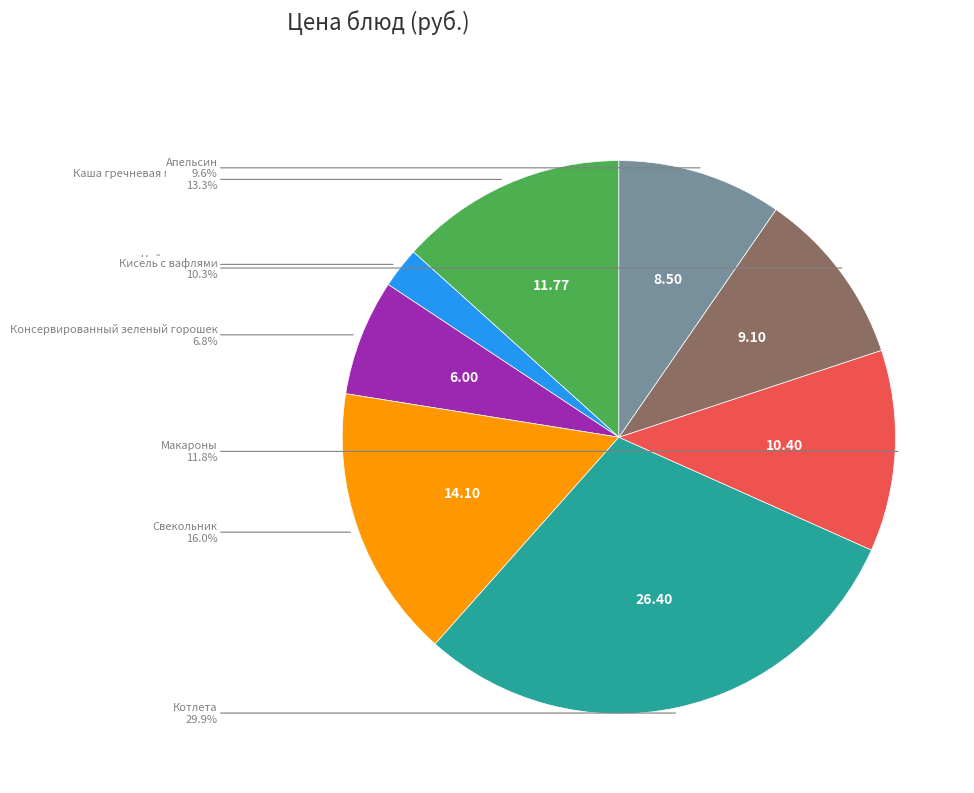

Is there a majority slice in this chart?

No